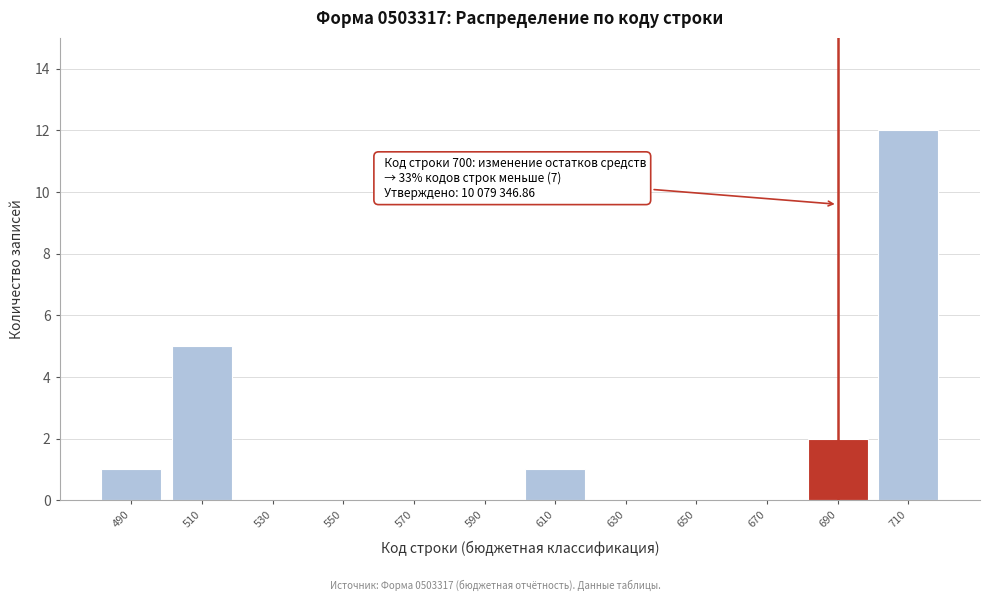

Reading left to right, what are all the values shown in this chart?

490=1	510=5	530=0	550=0	570=0	590=0	610=1	630=0	650=0	670=0	690=2	710=12